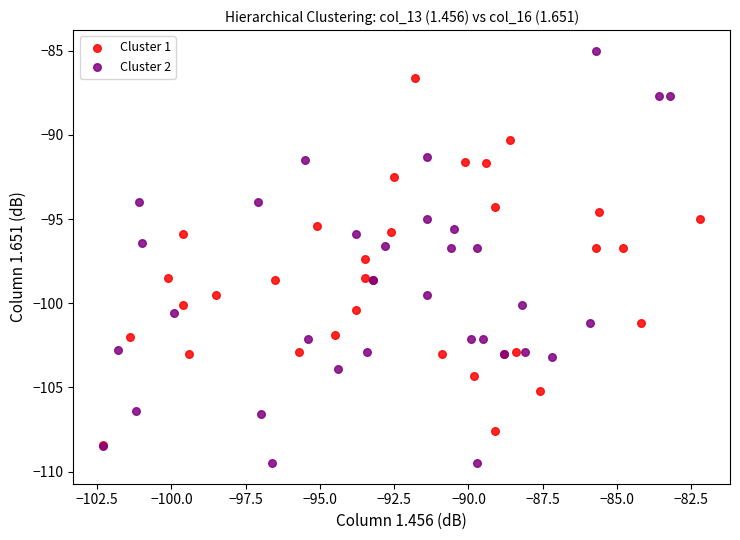

Which series reaches the minimum Y coordinate?

Cluster 2